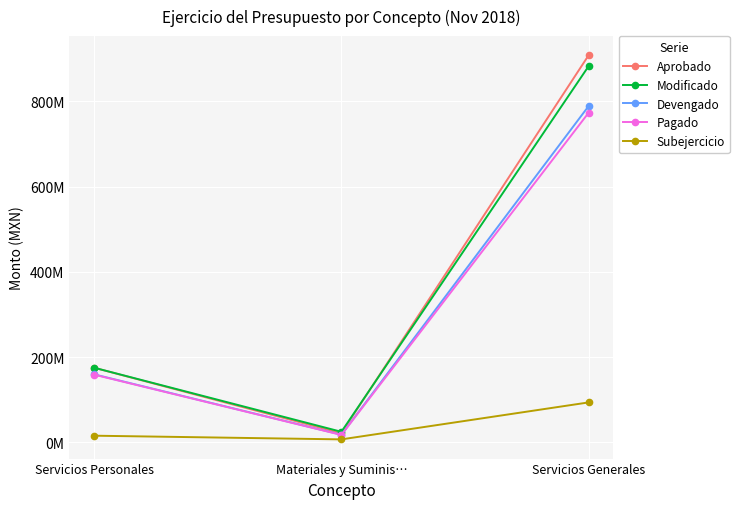

Does the chart have visible grid lines?

Yes